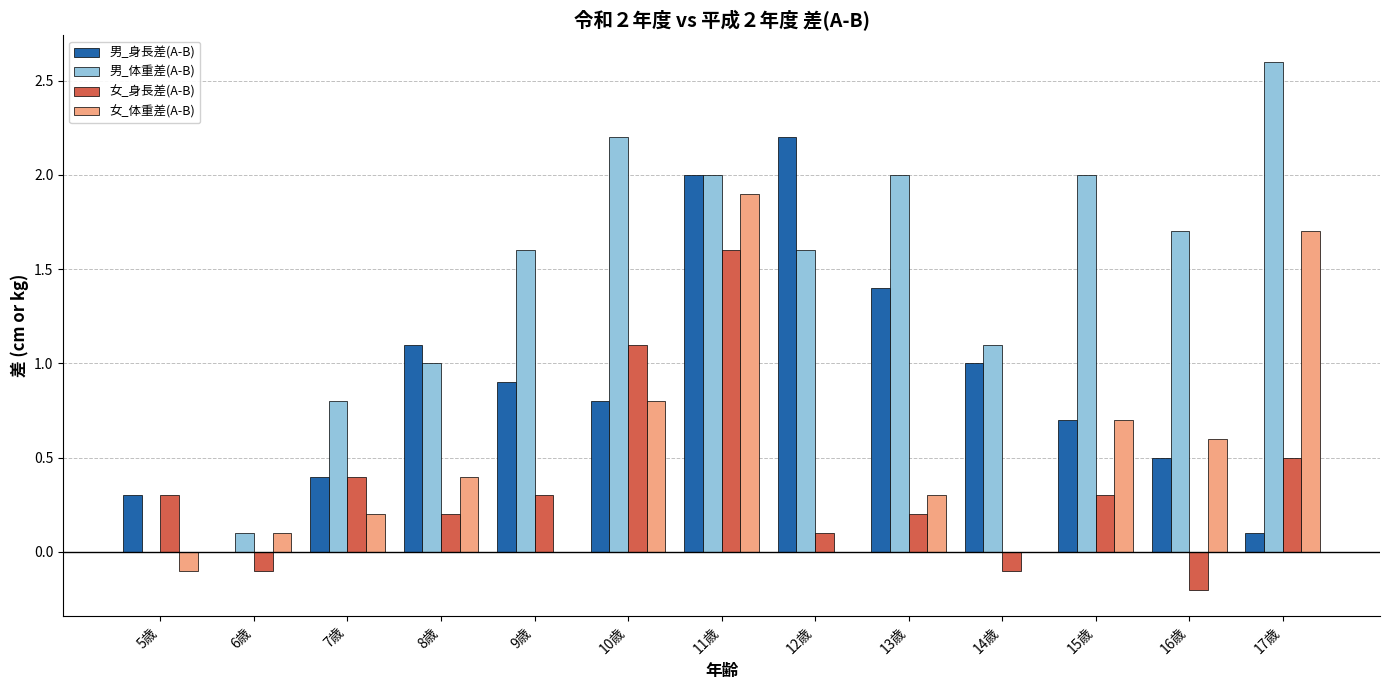

The value of 男_体重差(A-B) at 11歳 is 0.9. True or false?

False